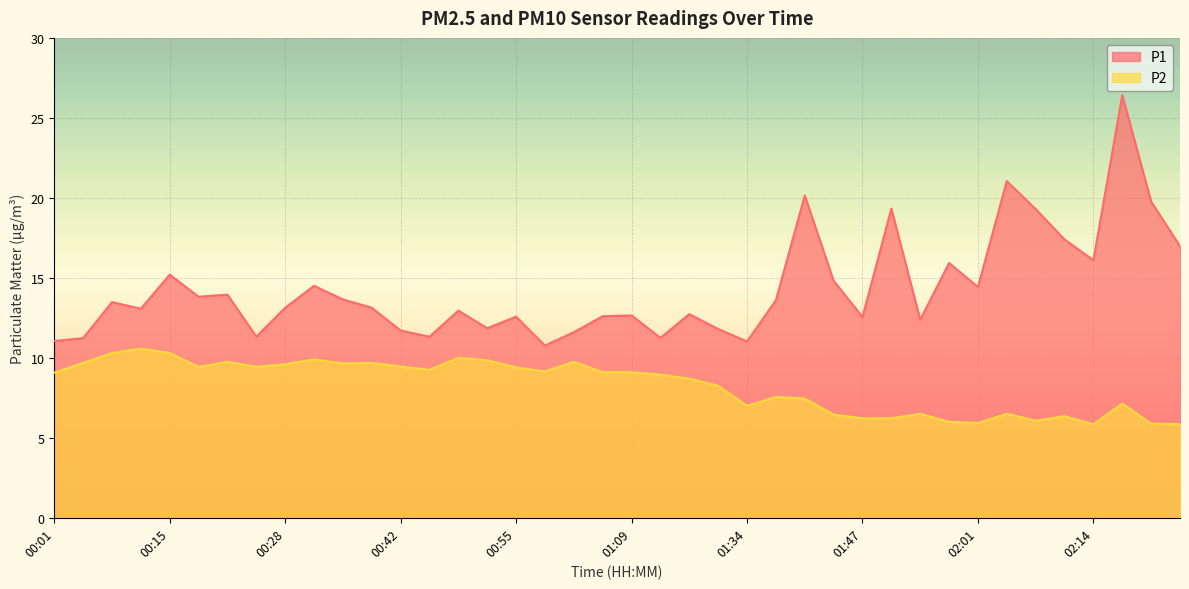

Reading left to right, what are all the values shown in this chart?

P1: 11.1	11.2	13.5	13.1	15.2	13.8	13.9	11.3	13.1	14.5	13.7	13.1	11.7	11.3	12.9	11.8	12.6	10.8	11.6	12.6	12.7	11.2	12.7	11.8	11.0	13.6	20.1	14.8	12.6	19.3	12.4	15.9	14.4	21.1	19.3	17.4	16.1	26.4	19.8	17.0
P2: 9.1	9.7	10.3	10.6	10.3	9.4	9.8	9.4	9.6	9.9	9.7	9.7	9.4	9.2	10.0	9.8	9.4	9.2	9.8	9.1	9.1	8.9	8.7	8.2	7.0	7.5	7.5	6.5	6.2	6.2	6.5	6.0	5.9	6.5	6.1	6.3	5.8	7.1	5.9	5.8